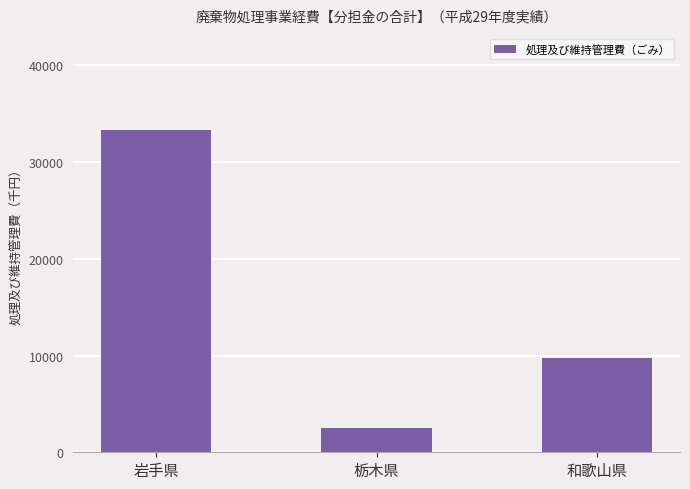

What is the maximum value shown in the chart?

33276